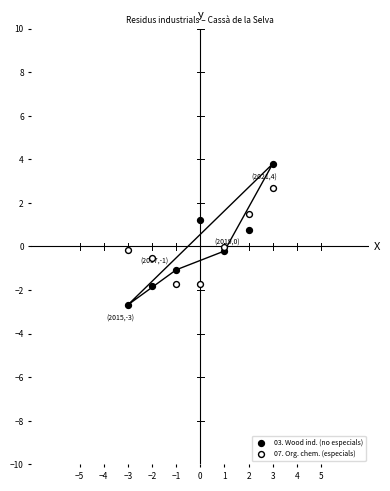

Which series reaches the maximum Y coordinate?

03. Wood ind. (no especials)